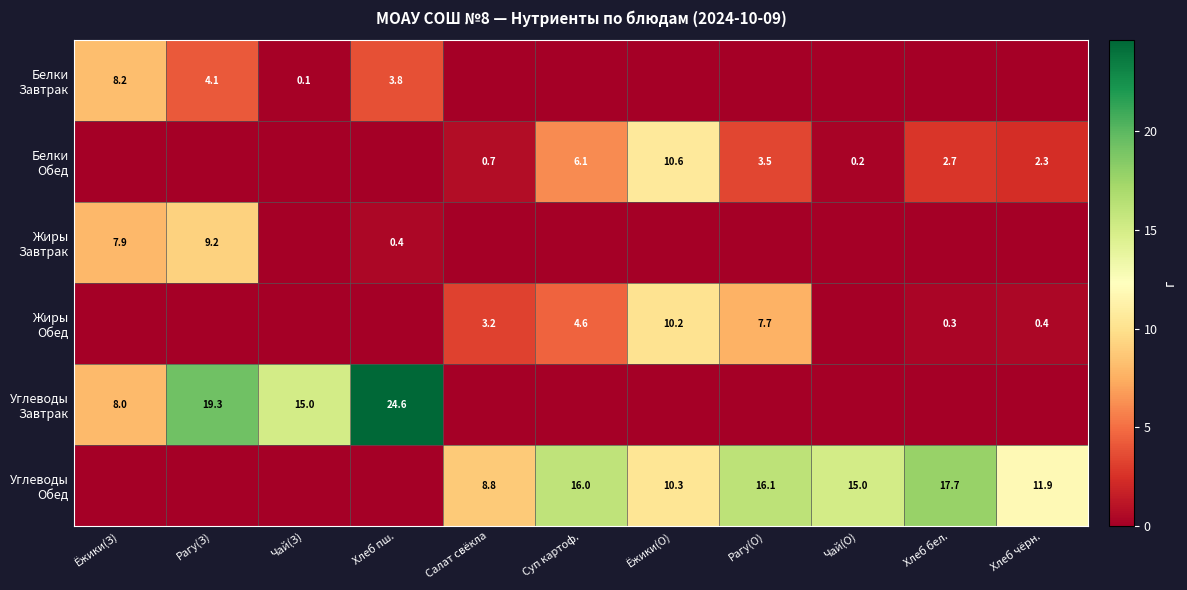

Is it true that Белки Обед equals -5.2 at Хлеб пш.?

False